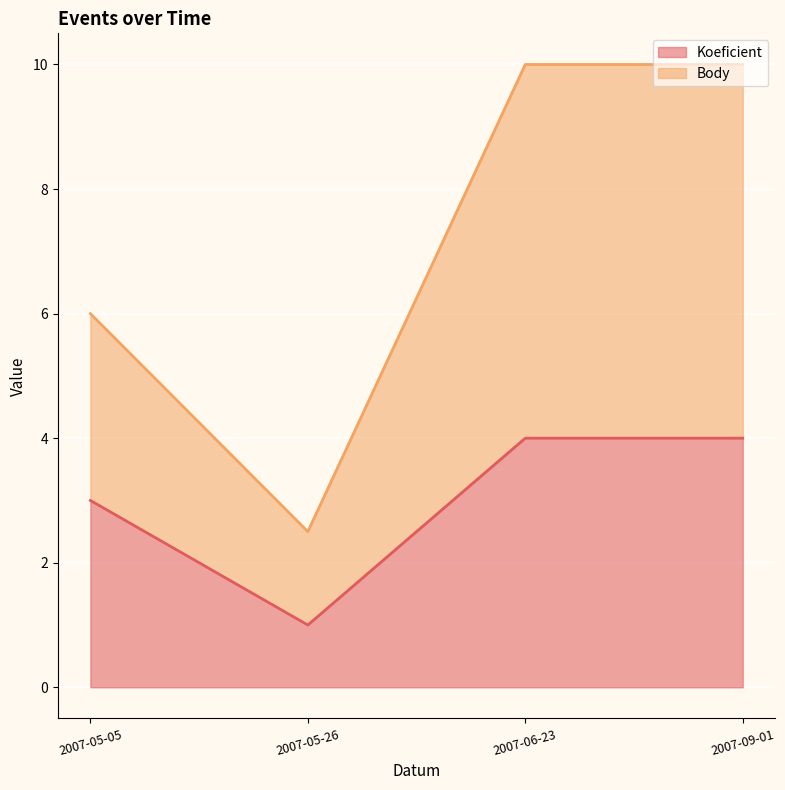

Reading left to right, transcribe all the data shown in this chart.

Koeficient: 3.0	1.0	4.0	4.0
Body: 6.0	2.5	10.0	10.0